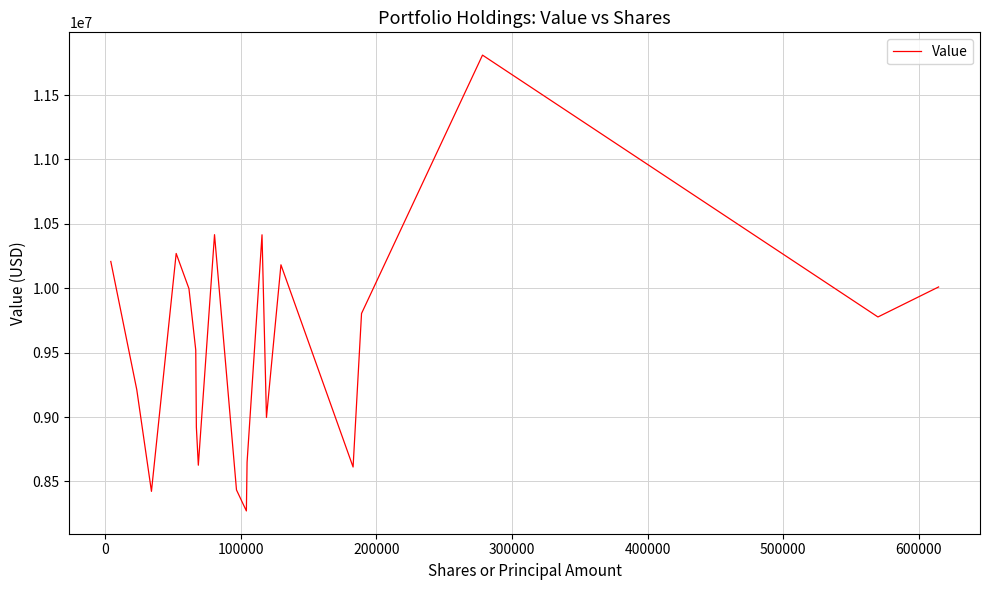

What is the greatest value displayed?

11810000